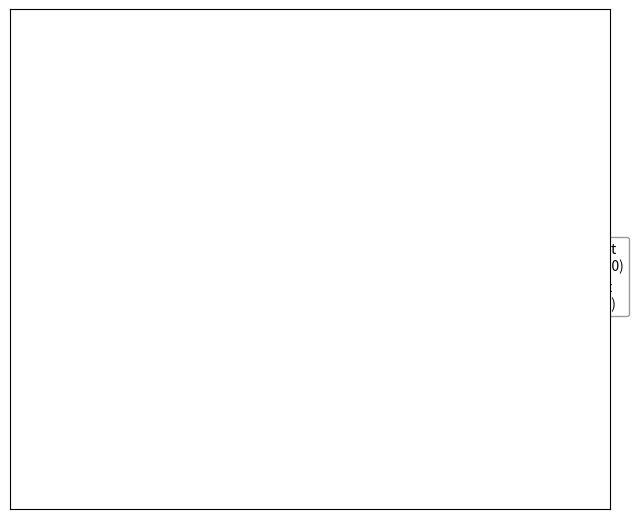

What is the ratio of the value at Early Oct (Oct 8–10) to the value at Late Oct (Oct 2–7)?

0.7